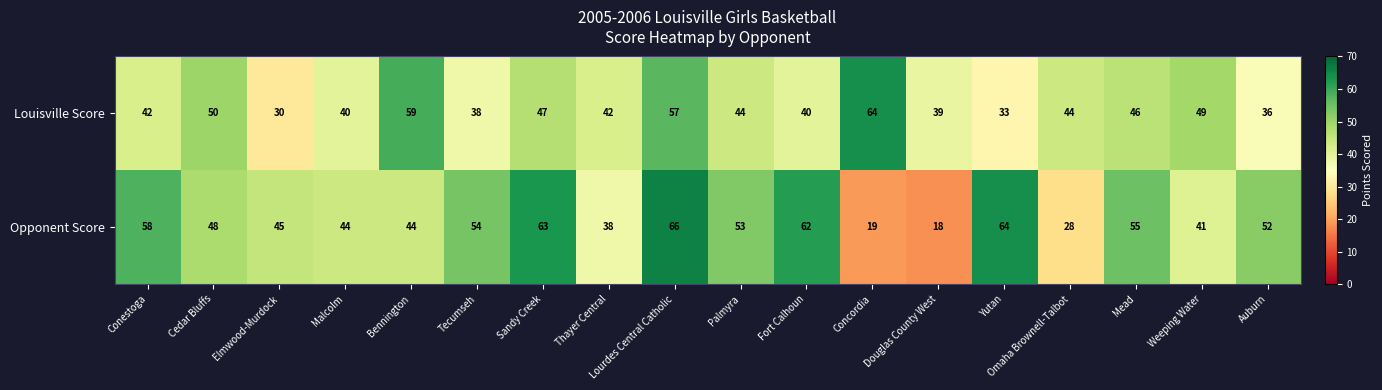

What is the difference between the Opponent Score values at Thayer Central and Omaha Brownell-Talbot?

10